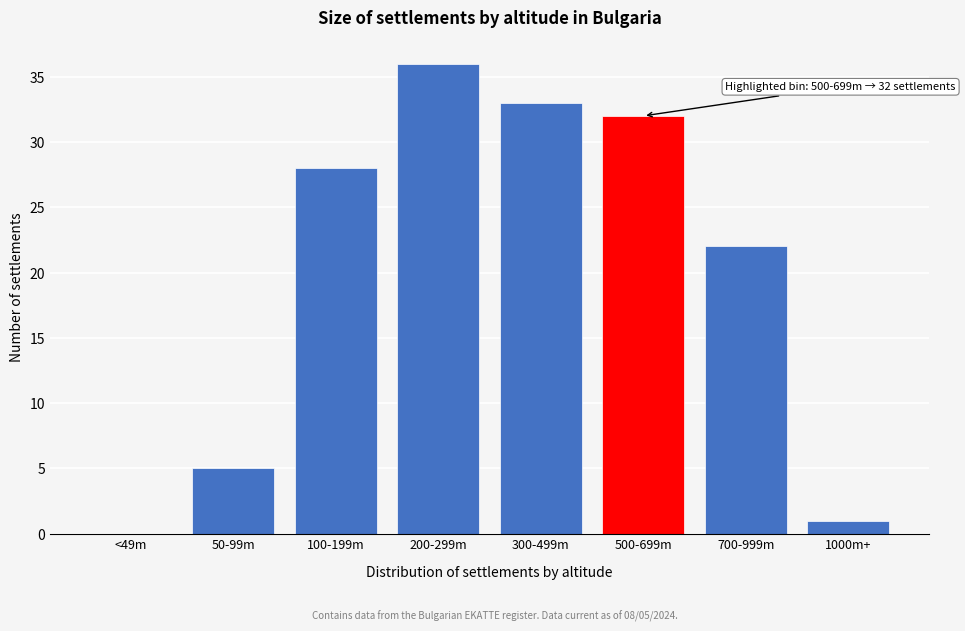

Reading right to left, what are all the values shown in this chart?

1000m+=1	700-999m=22	500-699m=32	300-499m=33	200-299m=36	100-199m=28	50-99m=5	<49m=0